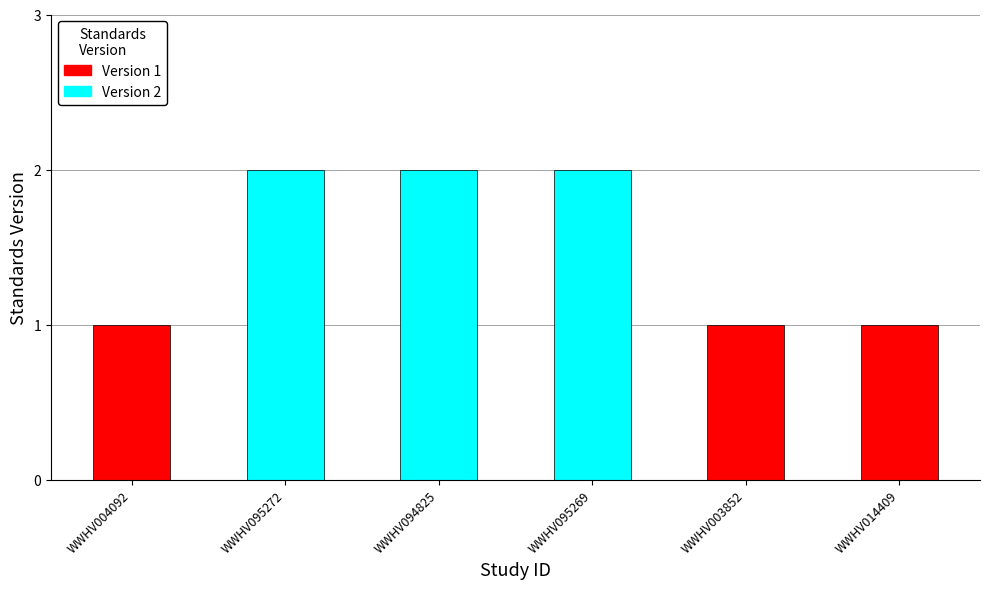

What is the label of the 4th bar from the right?

WWHV094825